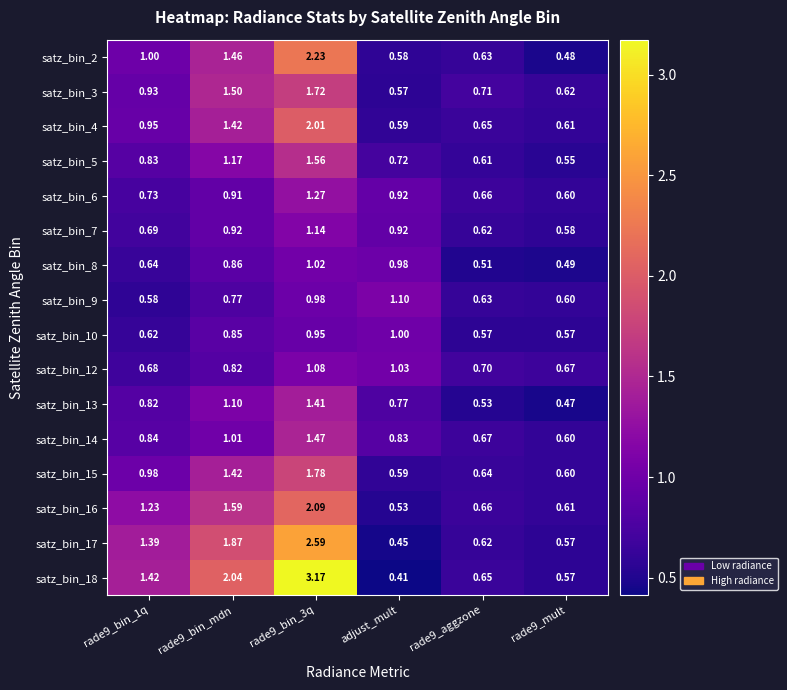

Is the value of satz_bin_4 at rade9_bin_1q greater than the value of satz_bin_8 at rade9_mult?

Yes